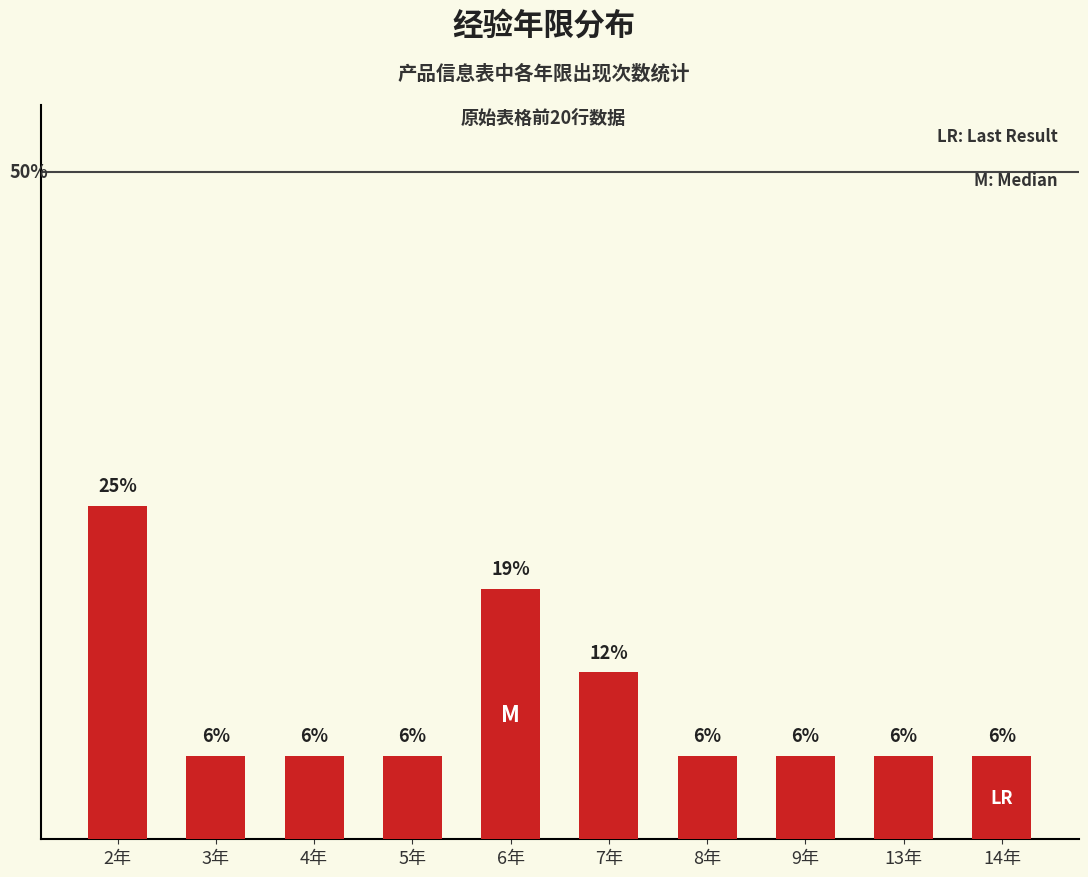

Is it true that the value at 7年 is 12.5?

True